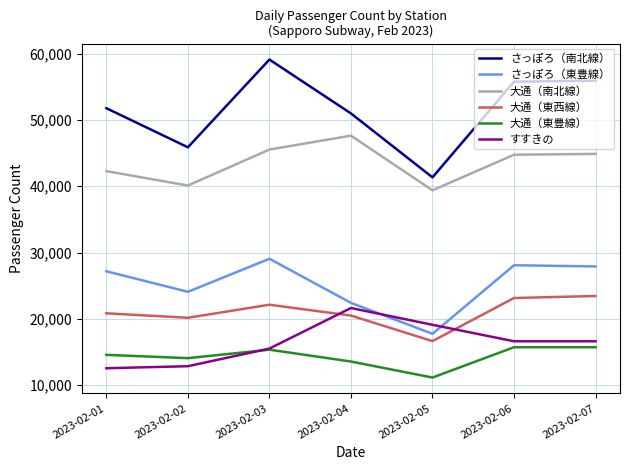

Is the value of 大通（東西線） at 2023-02-02 greater than the value of 大通（南北線） at 2023-02-02?

No